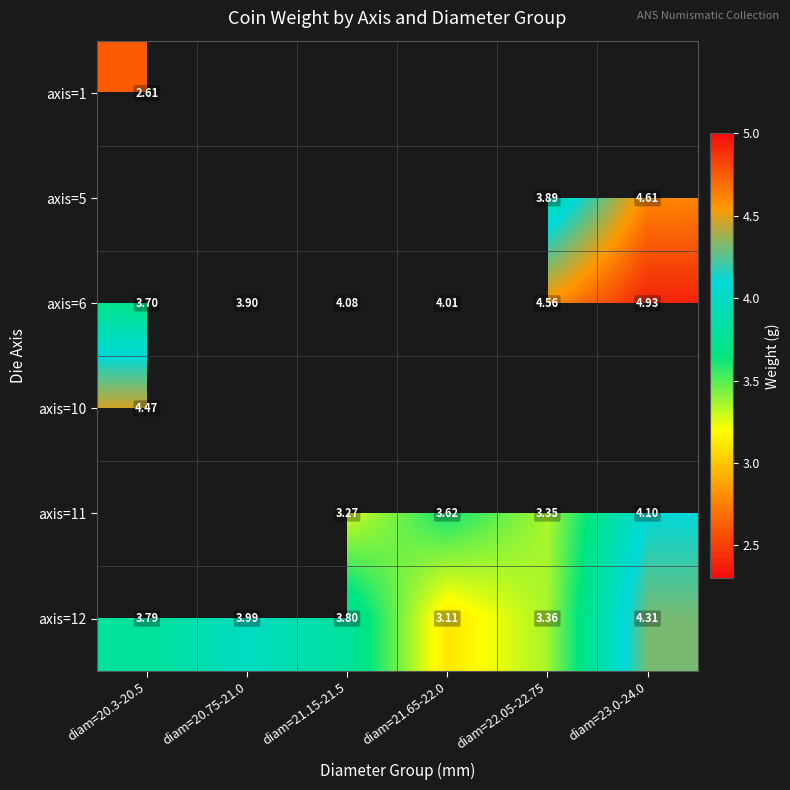

Between diam=20.3-20.5 and diam=20.75-21.0, which is larger?

diam=20.75-21.0